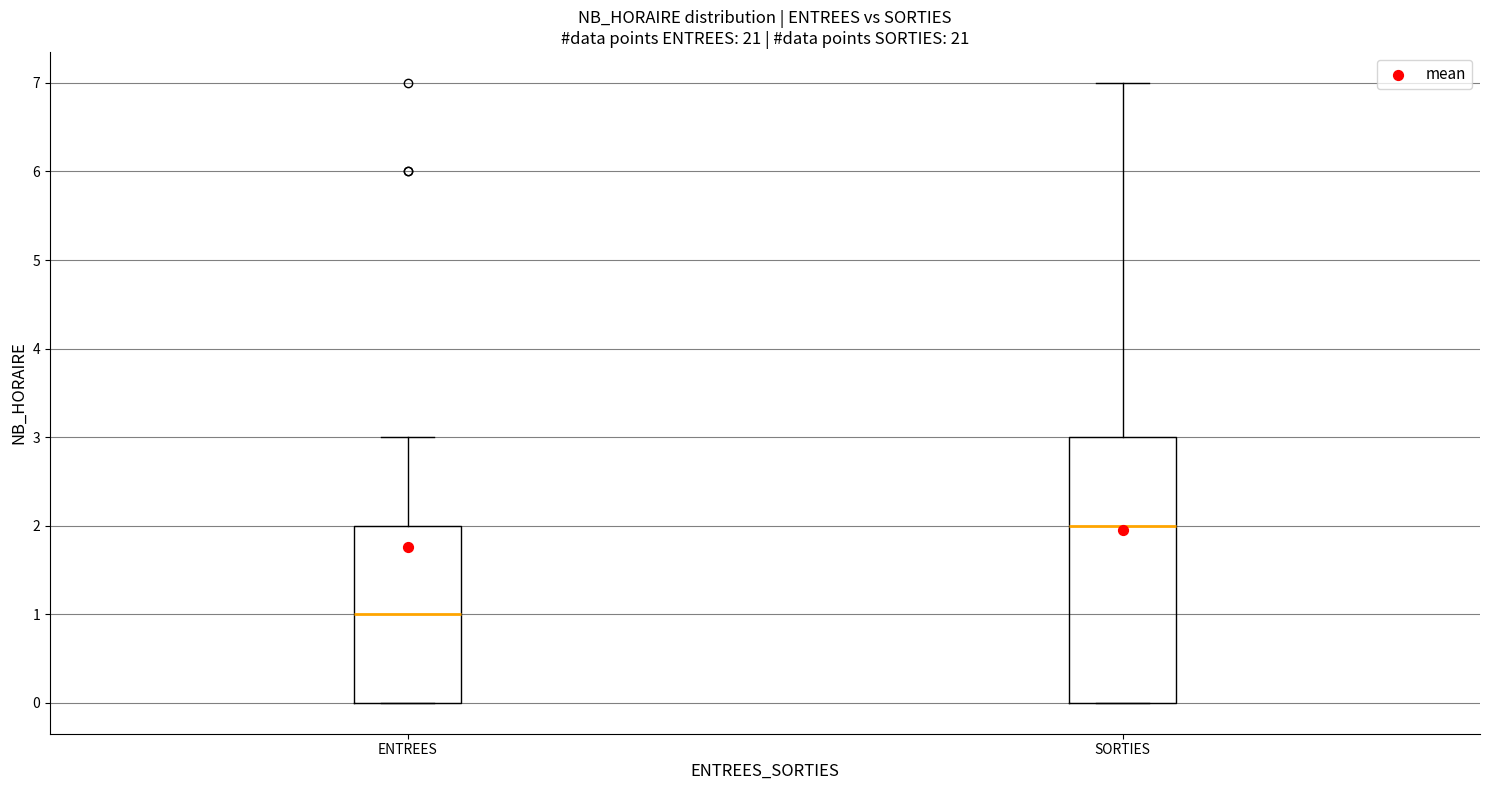

Reading left to right, transcribe this box plot: for each box, give where its median line is, the range the box spans, and where its two whiskers end, as read against the y-axis. The values are not printed on the chart, so give them approximately, as read against the axis.

ENTREES: median 1, box 0 to 2, whiskers 0 to 3
SORTIES: median 2, box 0 to 3, whiskers 0 to 7